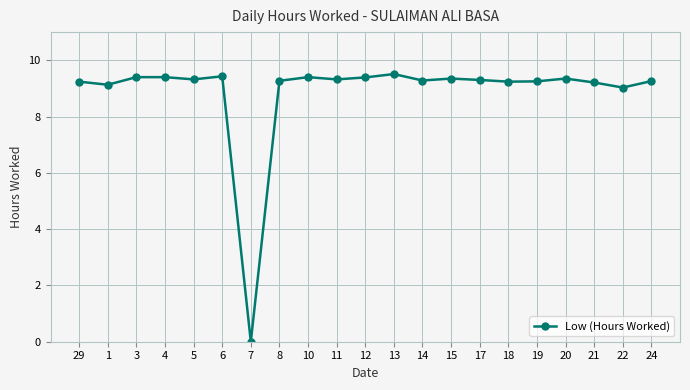

What value does the data have at 29?

9.2